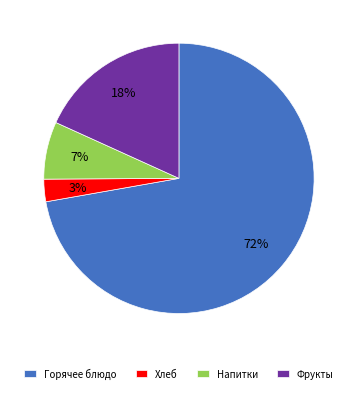

Is it true that Фрукты is 18% of the pie?

True